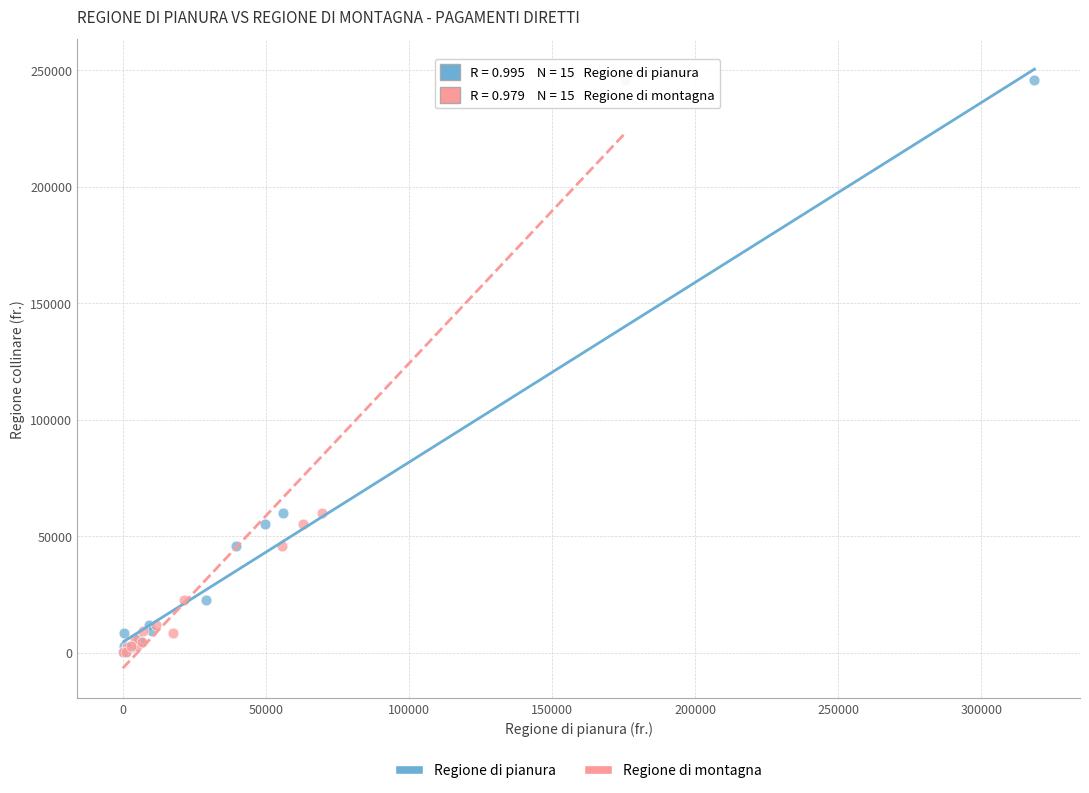

What are all the series names shown in the legend?

Regione di pianura, Regione di montagna